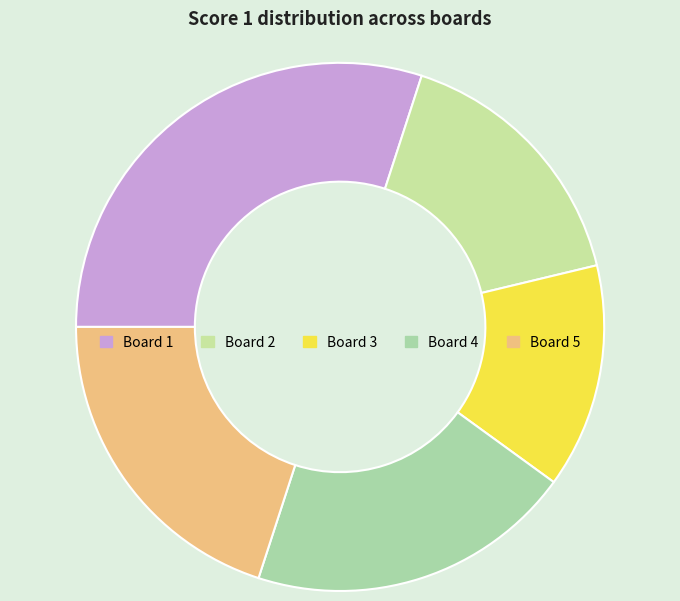

Is Board 1 the majority of the pie?

No